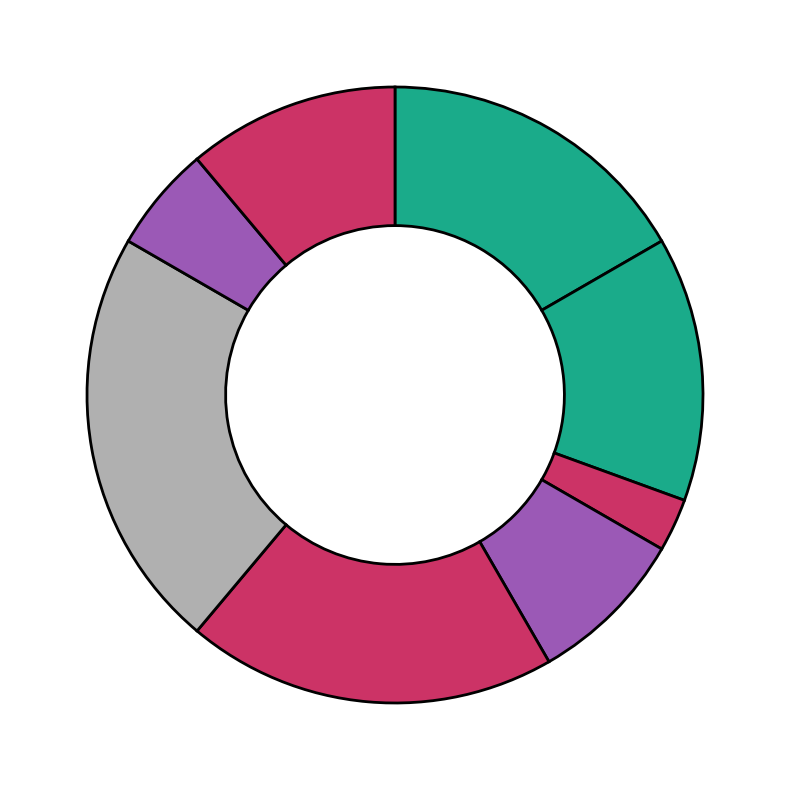

How many slices are in this pie chart?

8